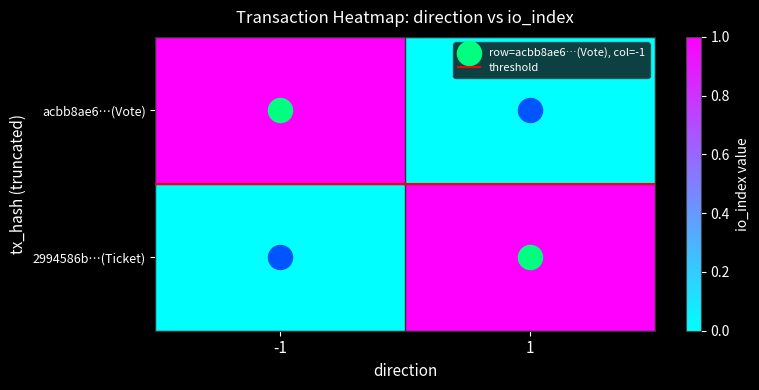

Between -1 and 1, which series saw the biggest shift?

acbb8ae6…(Vote)